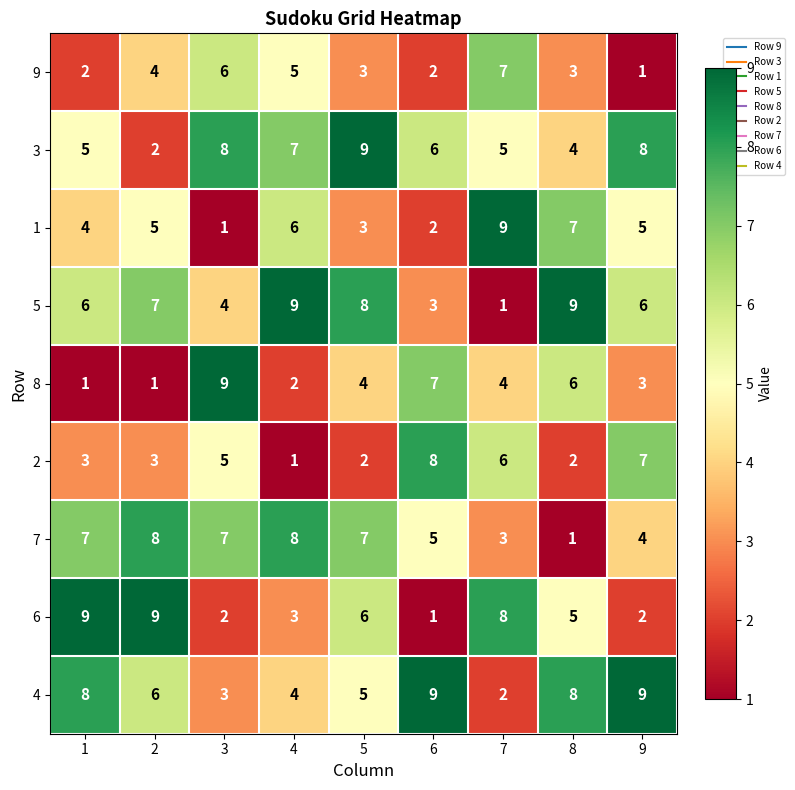

The 1 series shows 9 at 2. True or false?

False